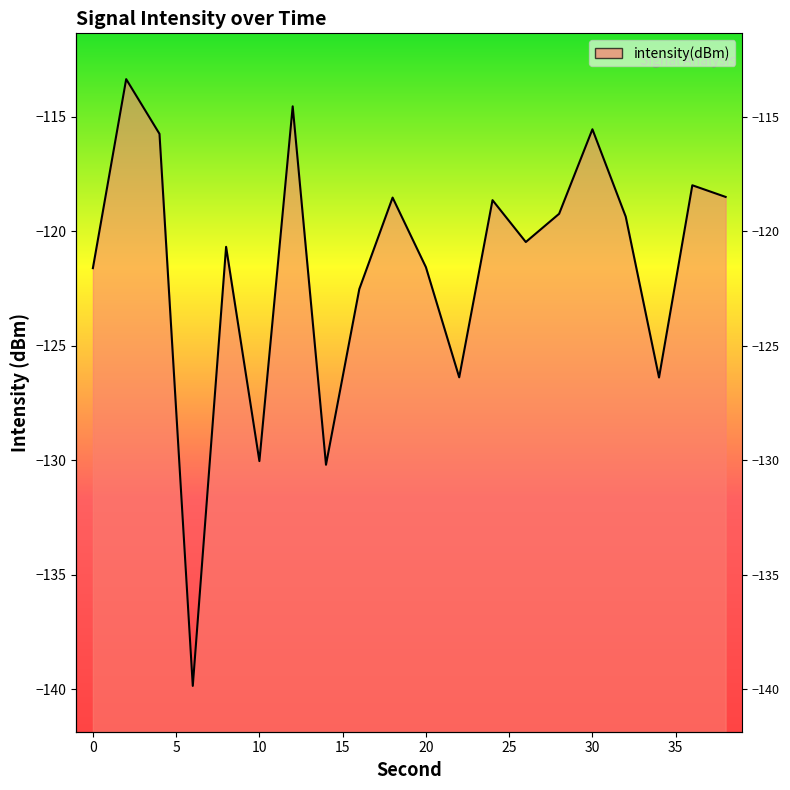

What is the sum of all values?

-2431.1